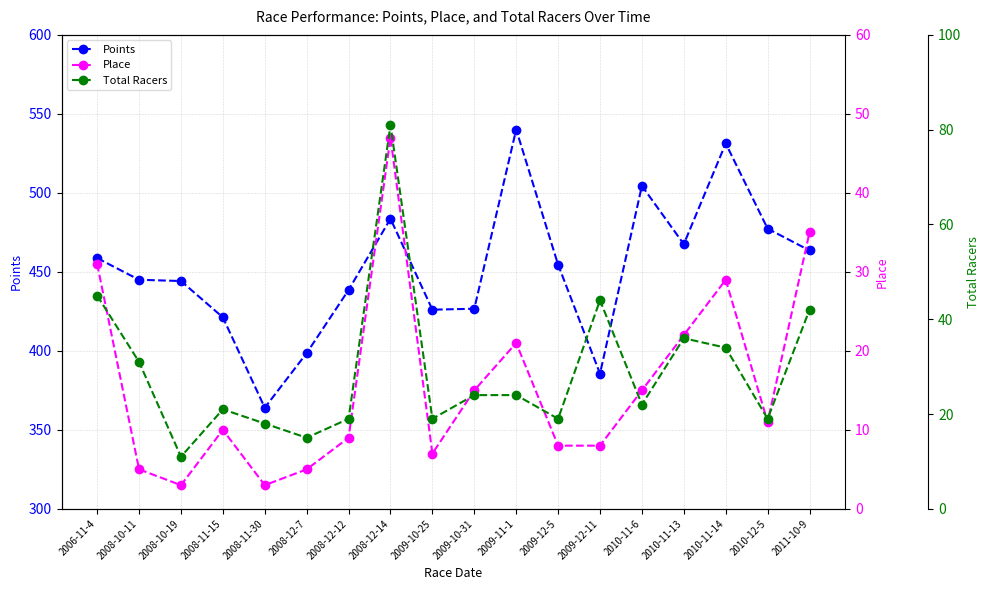

The value of Place at 2009-10-31 is 15.0. True or false?

True